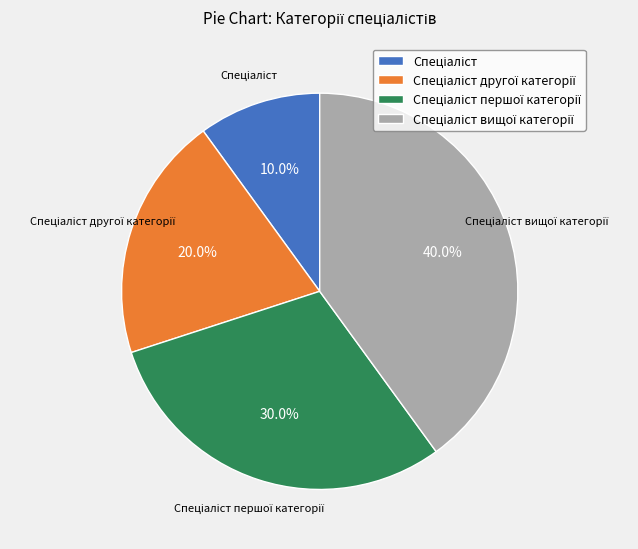

How many slices are in this pie chart?

4